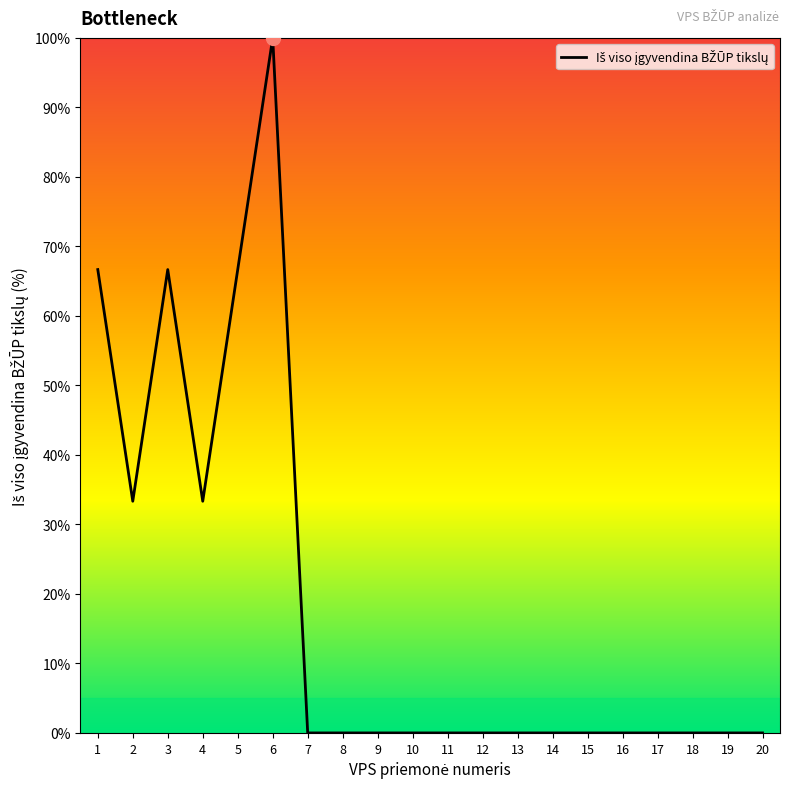

What is the maximum value shown in the chart?

100.0